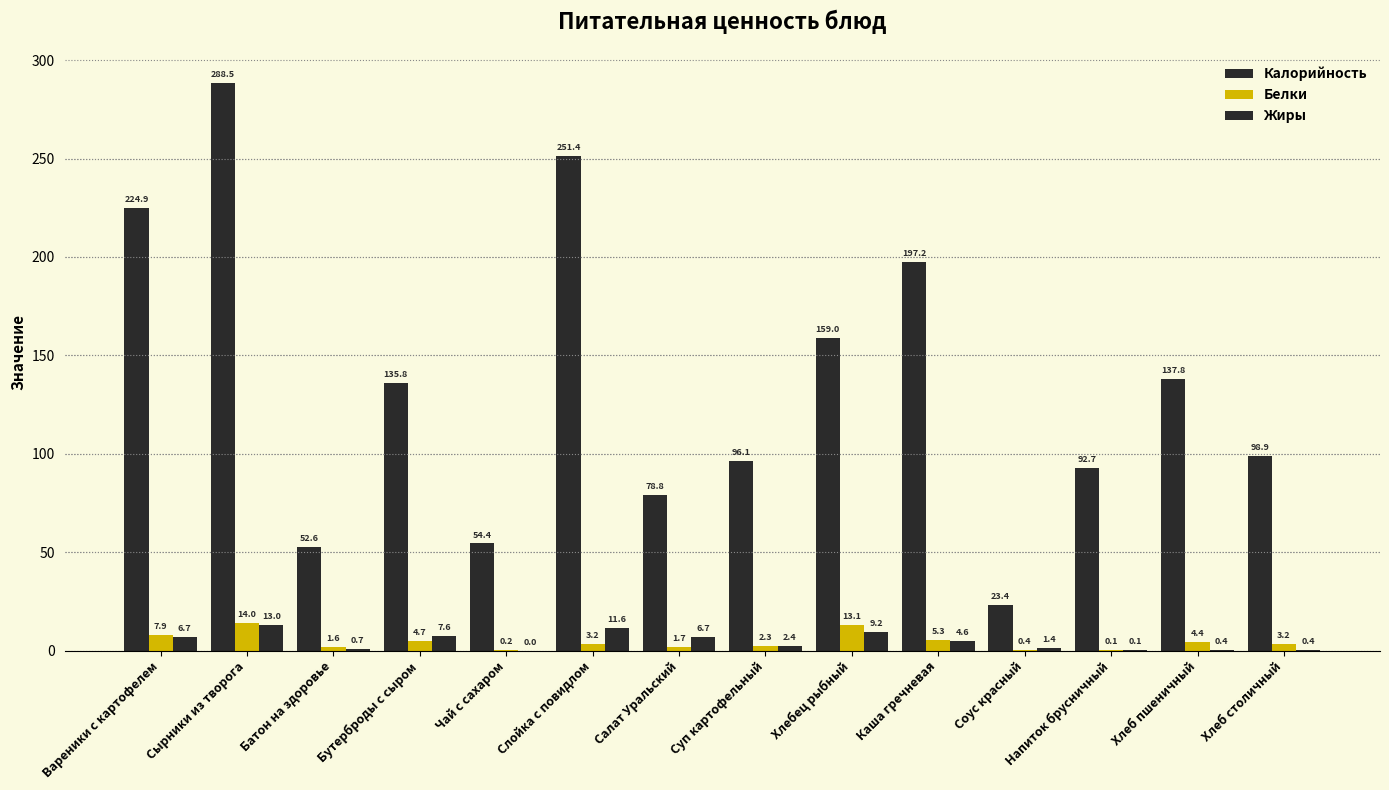

Where is Калорийность nearest to the value 155?

Хлебец рыбный